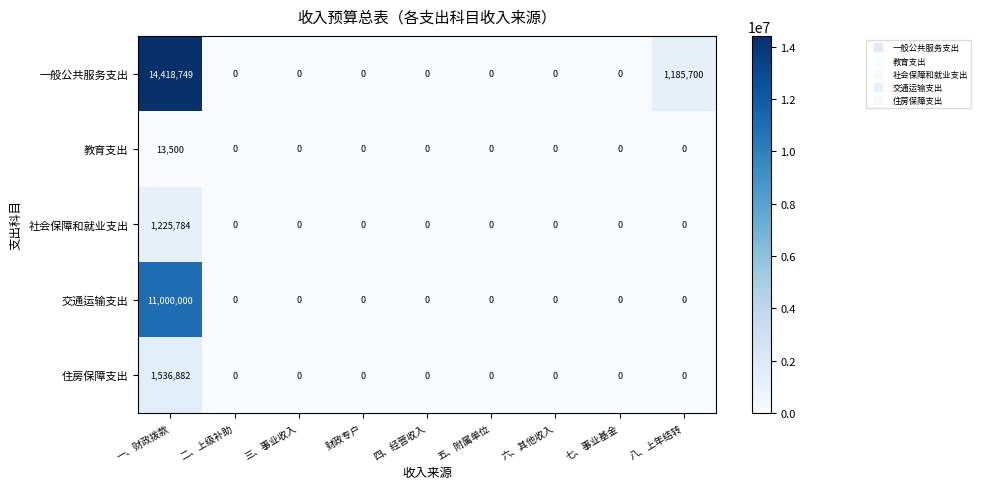

True or false: 交通运输支出 has a value of 5039739 at 三、事业收入.

False